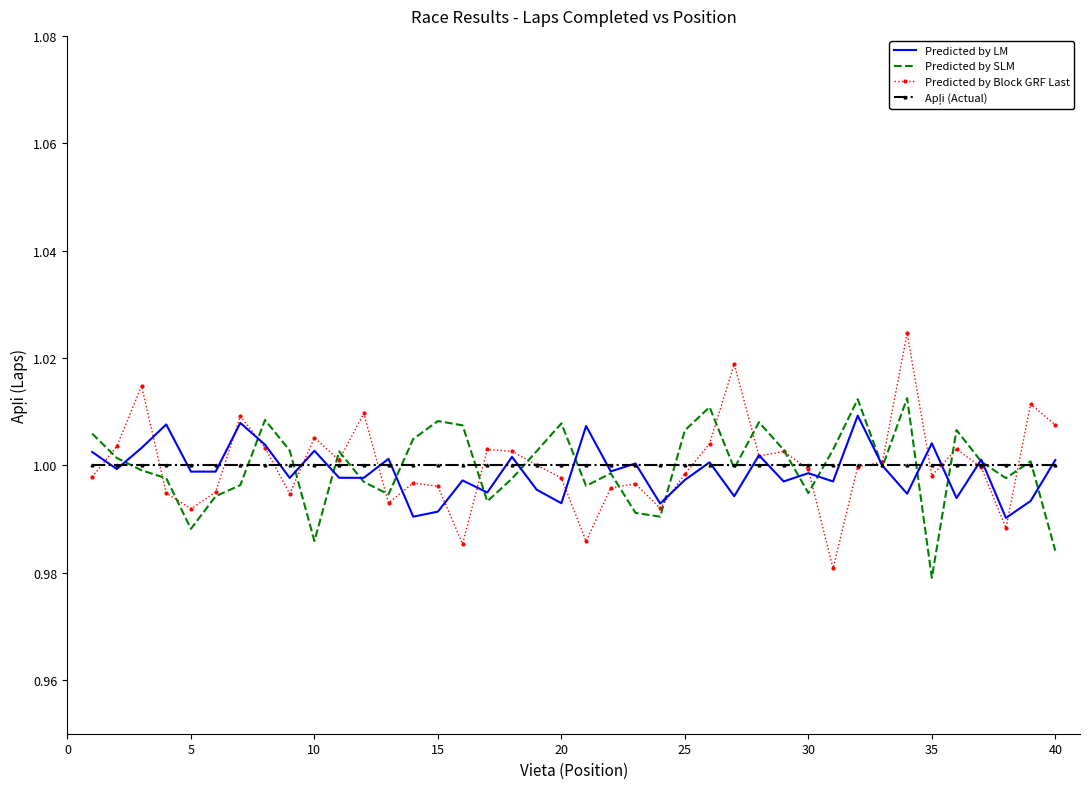

Which series has the widest spread of values?

Predicted by Block GRF Last